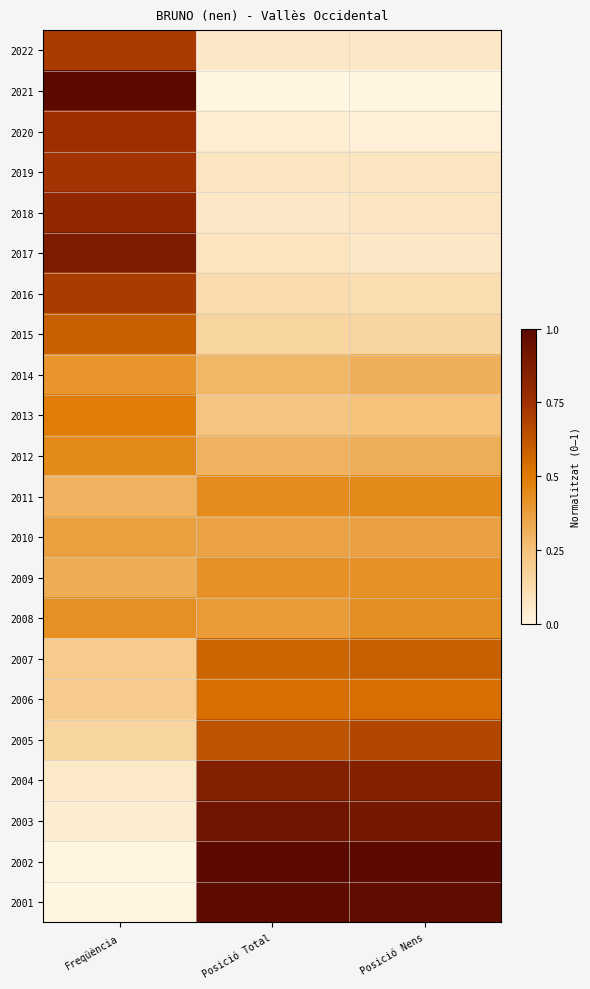

At Posició Total, list the series in order from smallest to largest.

2021, 2020, 2022, 2018, 2019, 2017, 2016, 2015, 2013, 2014, 2012, 2010, 2008, 2009, 2011, 2006, 2007, 2005, 2004, 2003, 2001, 2002